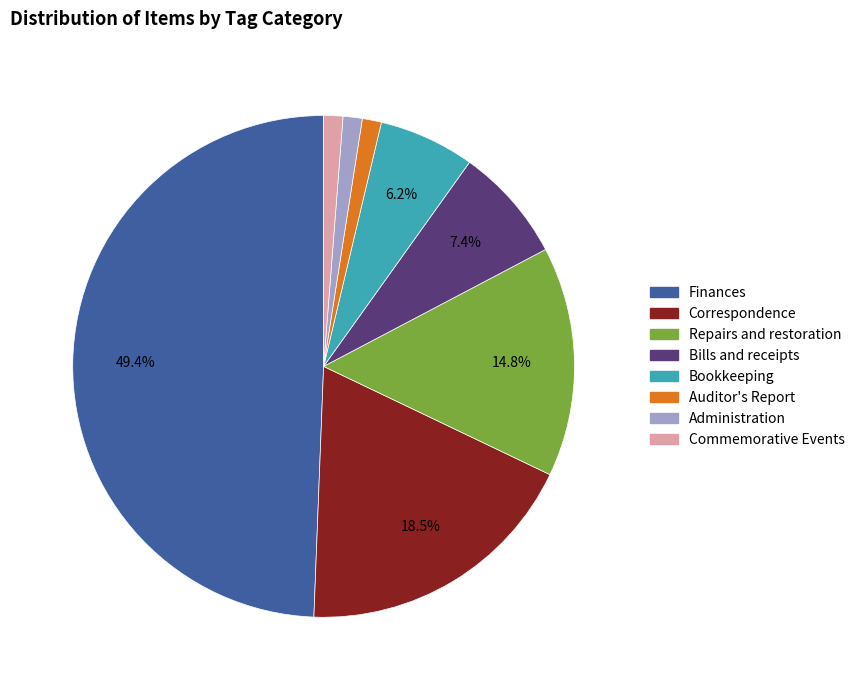

How many segments does this pie chart have?

8